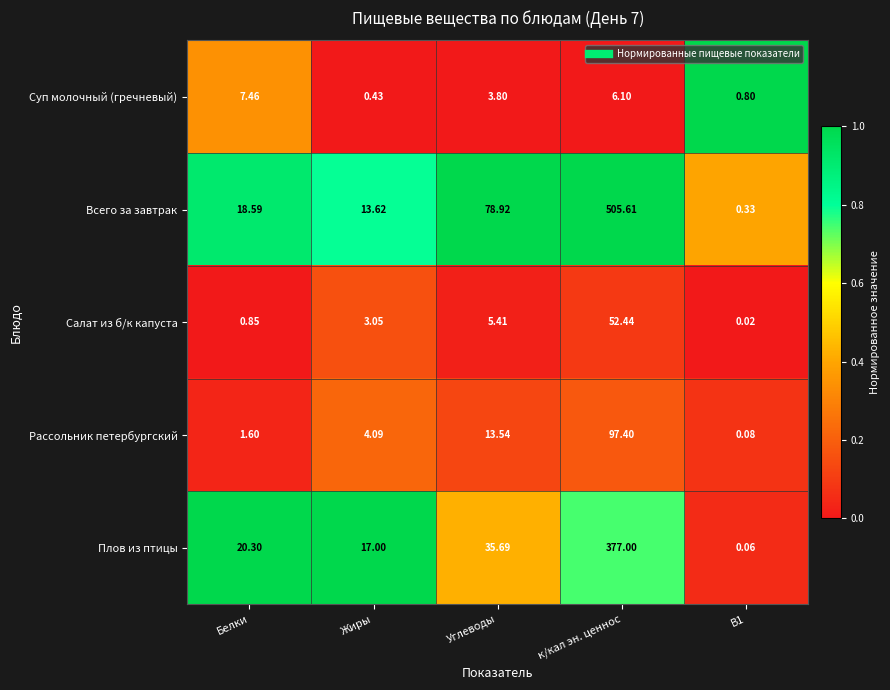

Which series has the widest spread of values?

Всего за завтрак